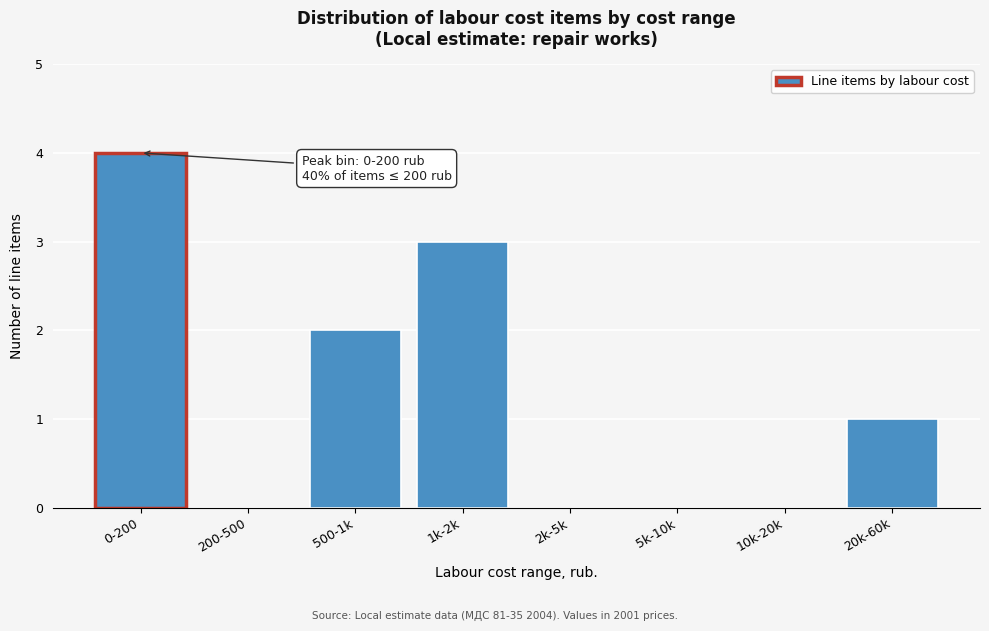

Reading right to left, extract all data points from this chart.

20k-60k=1	10k-20k=0	5k-10k=0	2k-5k=0	1k-2k=3	500-1k=2	200-500=0	0-200=4